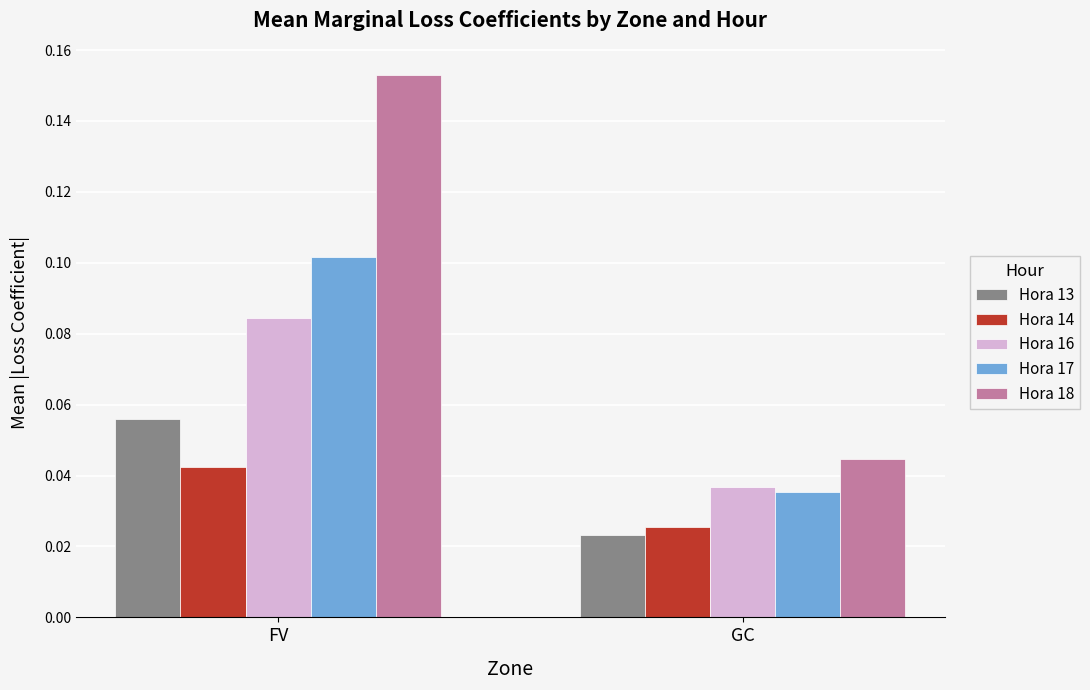

Is the value of Hora 14 at FV greater than the value of Hora 17 at GC?

Yes